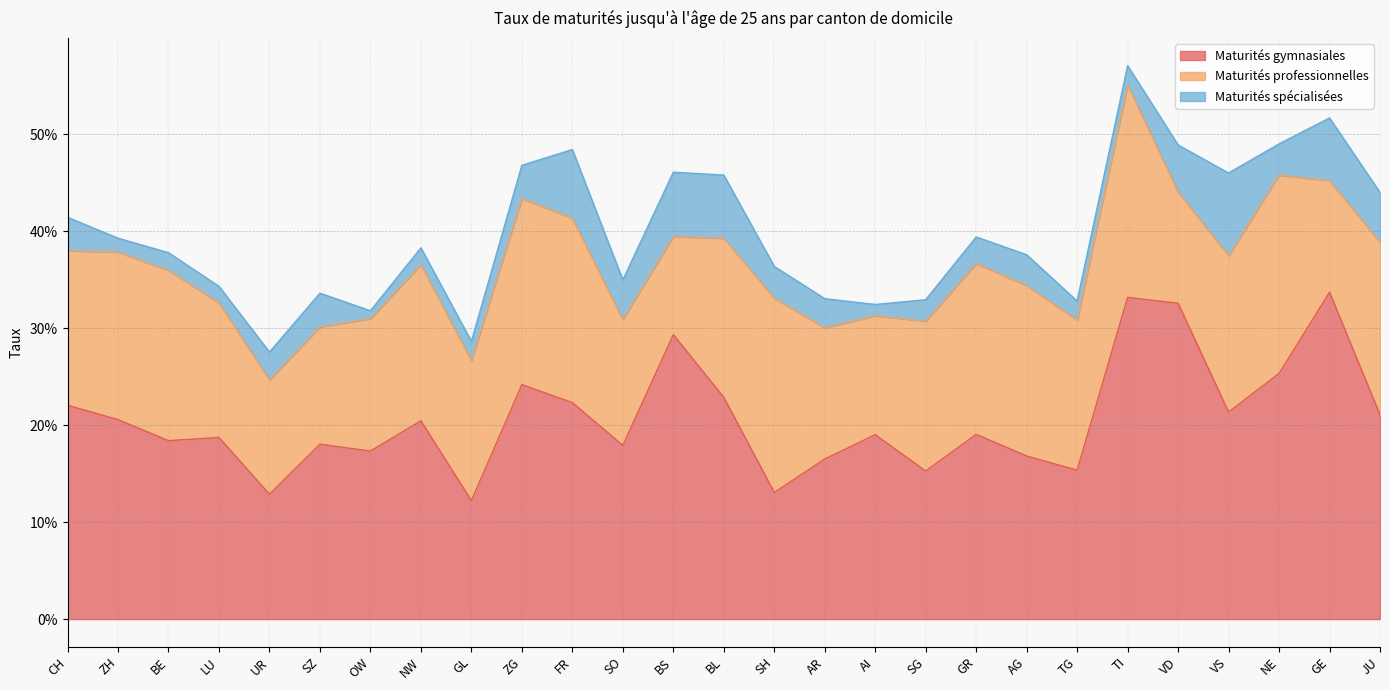

What is the sum of all Maturités gymnasiales values?

5.6